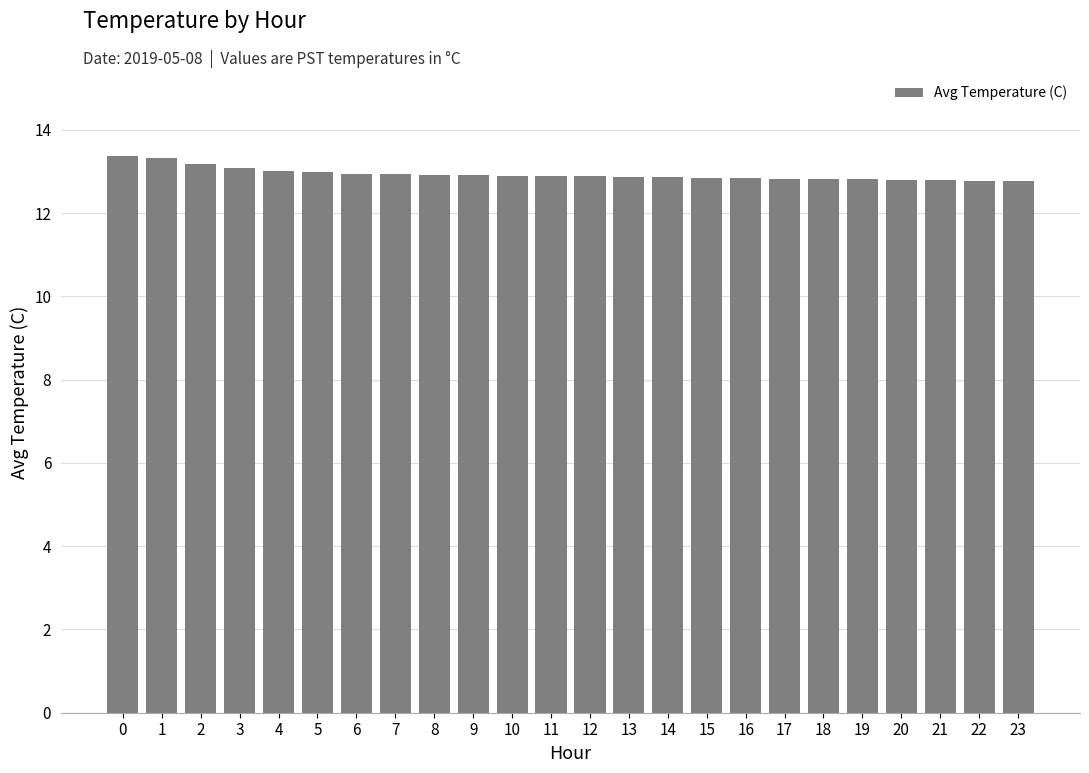

The chart shows a value of 12.8 at 15. True or false?

True